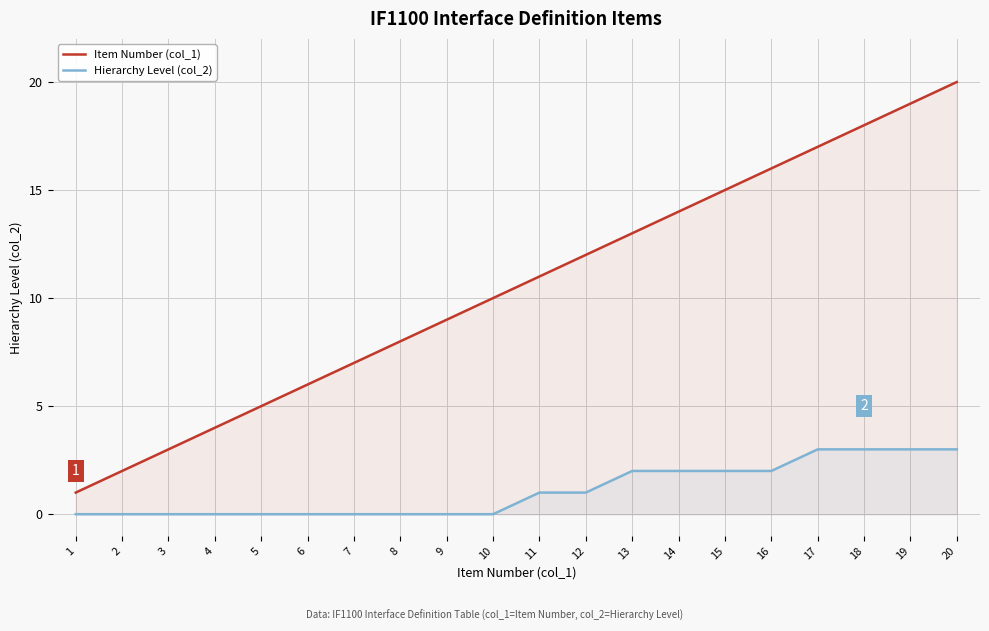

The Item Number (col_1) series shows 6 at 12. True or false?

False